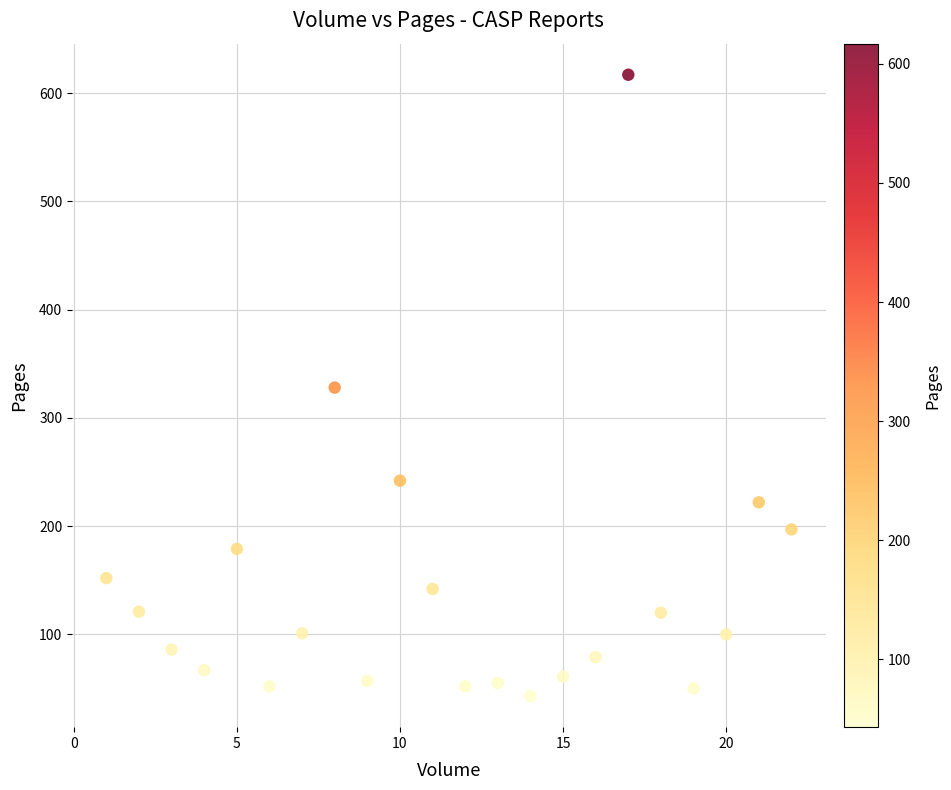

What is the range of Y values (max minus min)?

574